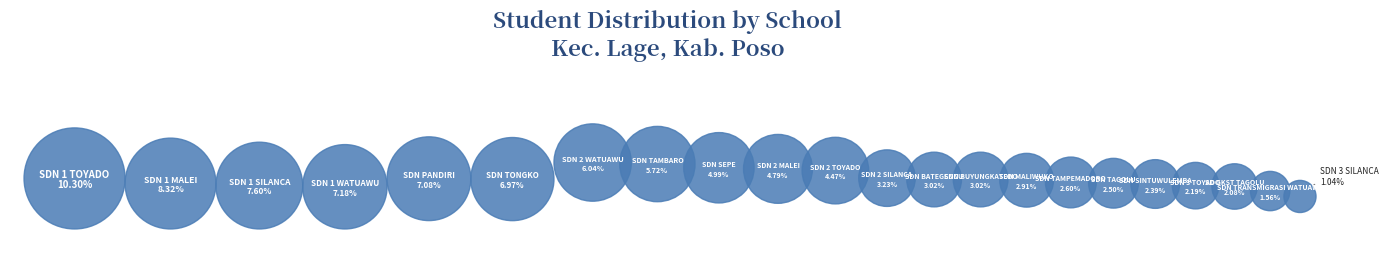

Which category has the biggest portion of the pie?

SD NEGERI 1 TOYADO